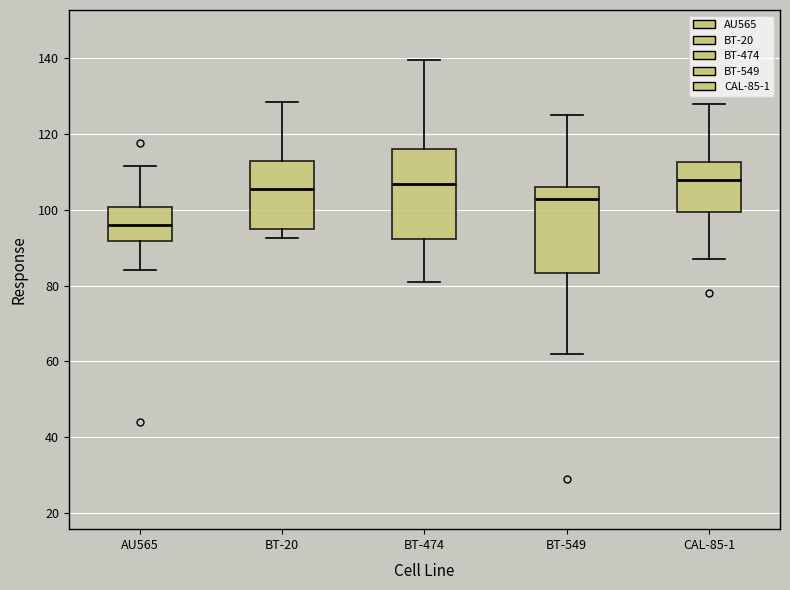

Reading left to right, transcribe this box plot: for each box, give where its median line is, the range the box spans, and where its two whiskers end, as read against the y-axis. The values are not printed on the chart, so give them approximately, as read against the axis.

AU565: median 96, box 92 to 100, whiskers 84 to 112
BT-20: median 106, box 94 to 112, whiskers 92 to 128
BT-474: median 106, box 92 to 116, whiskers 82 to 140
BT-549: median 102, box 84 to 106, whiskers 62 to 124
CAL-85-1: median 108, box 100 to 112, whiskers 88 to 128